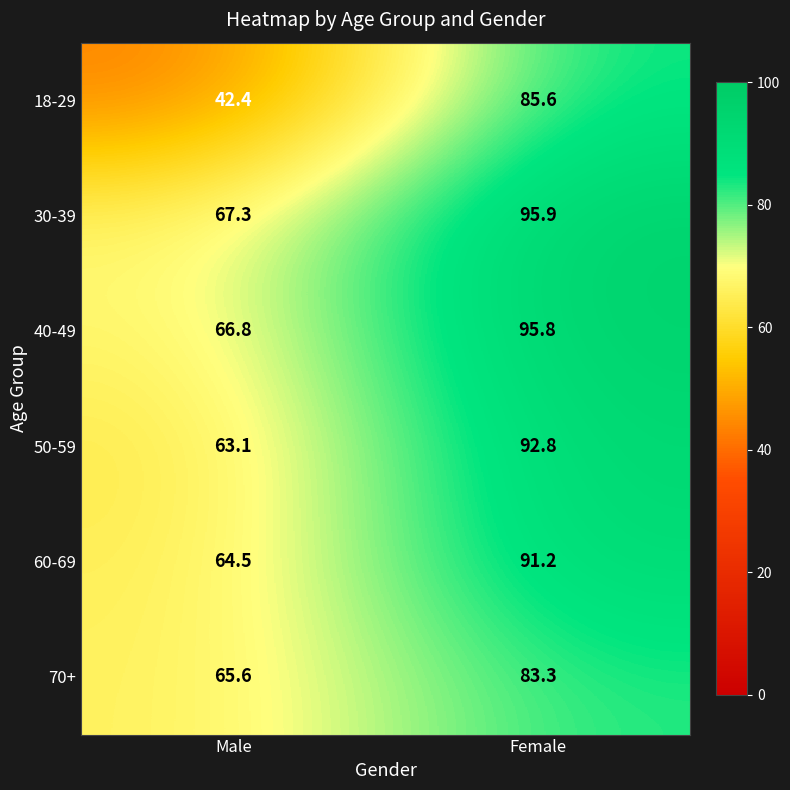

What is the maximum value for 50-59?

92.8